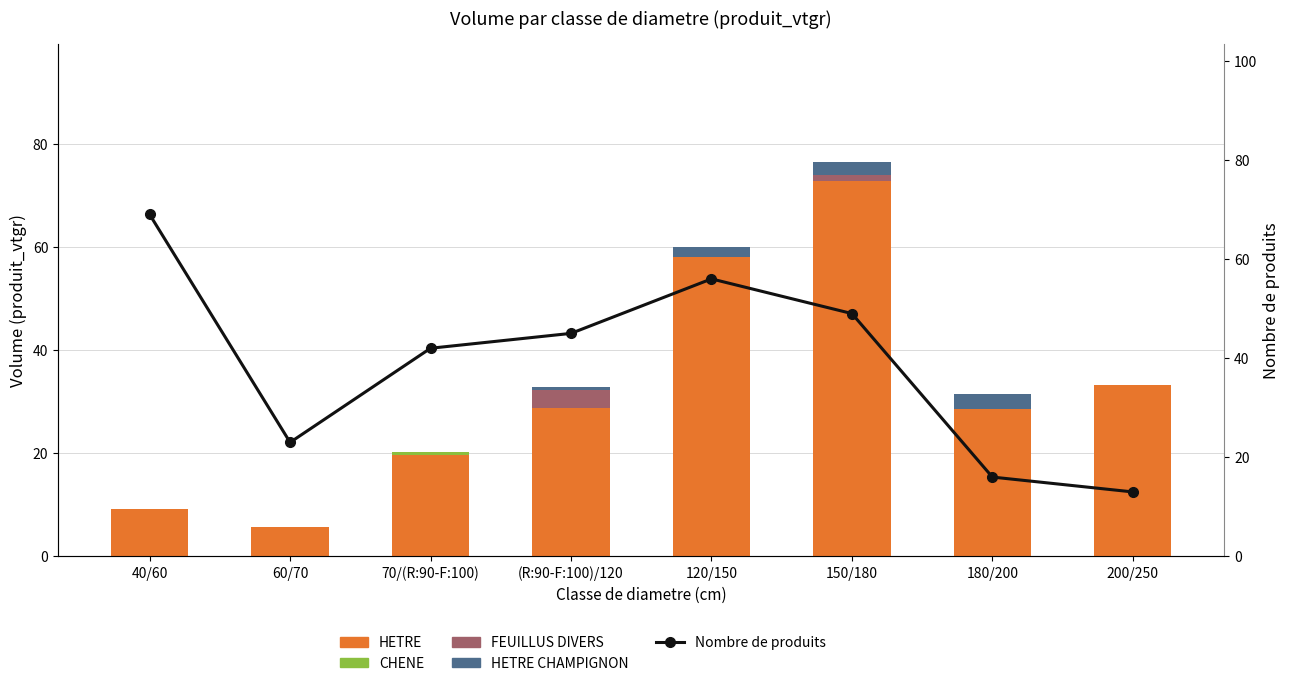

Which category has the highest value in the HETRE series?

150/180